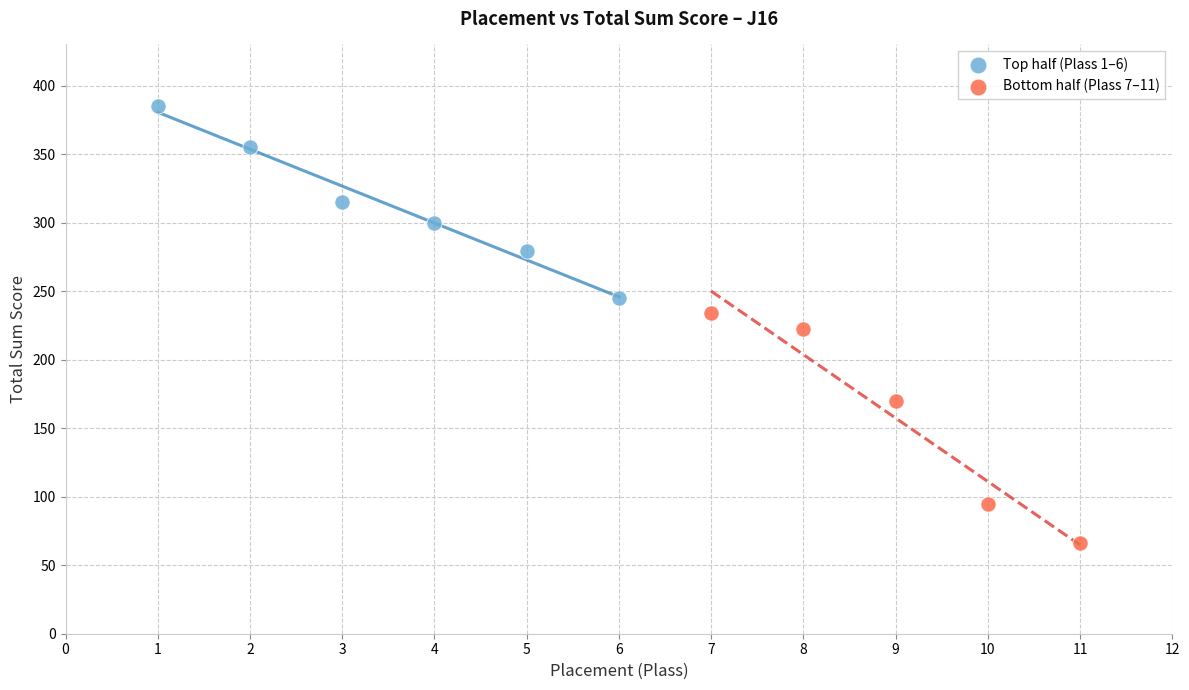

Which series contains the highest Y value?

Top half (Plass 1–6)